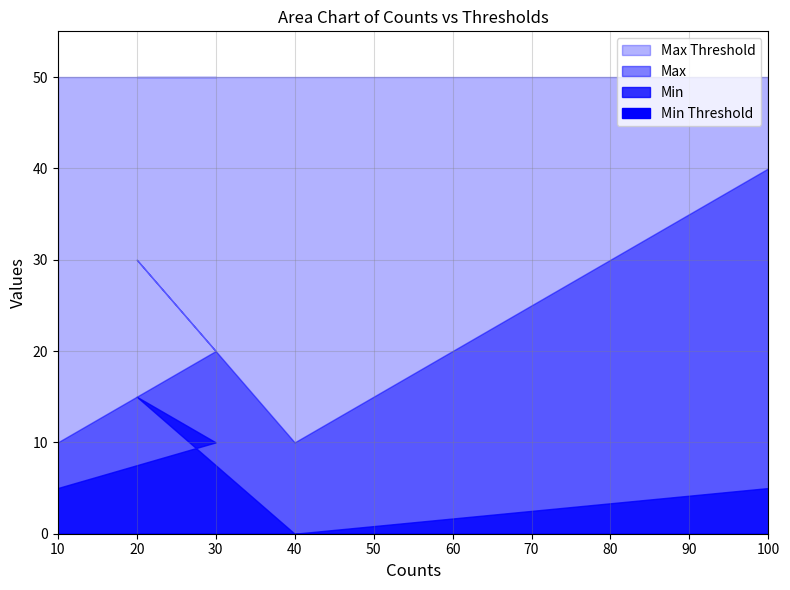

Is the value of Max at 100 greater than the value of Min Threshold at 40?

Yes